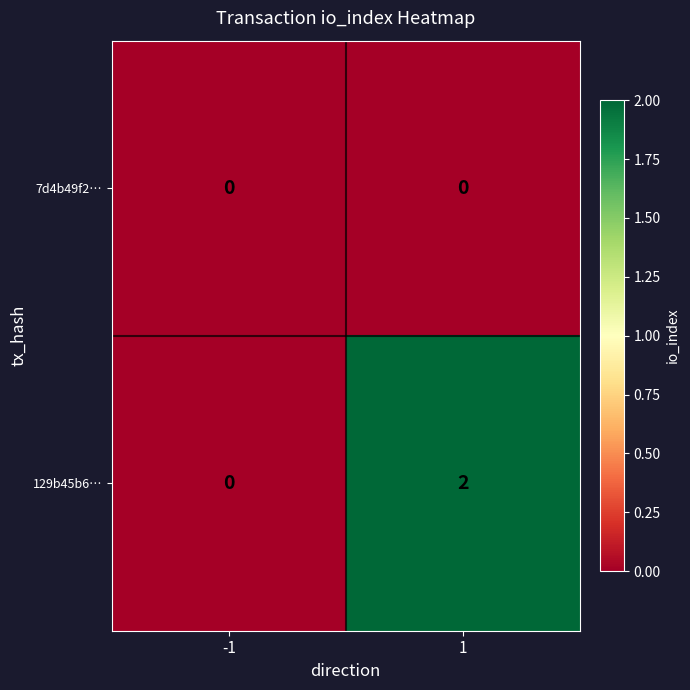

Which series has the largest range (max minus min)?

129b45b6…